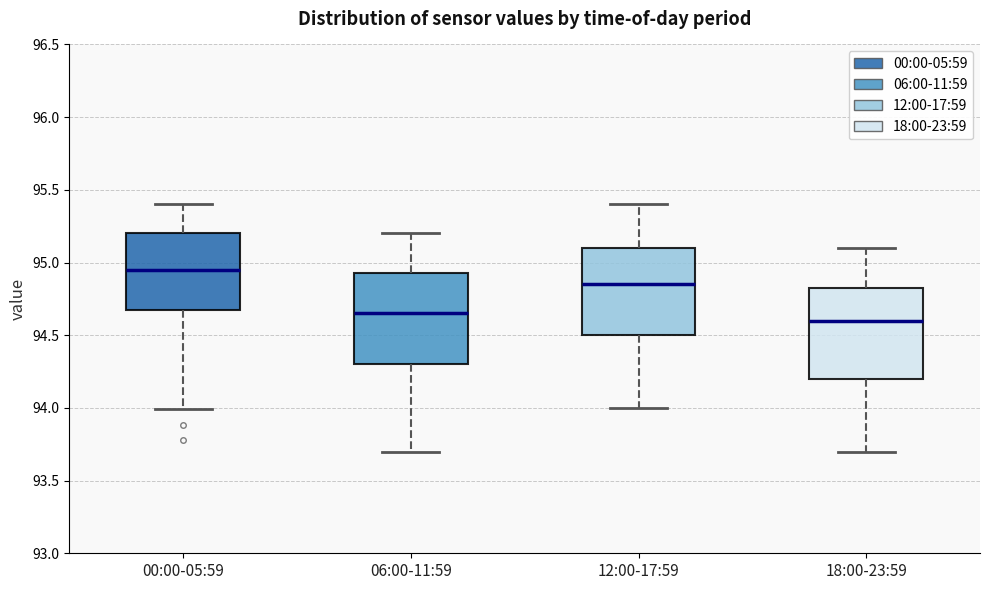

Reading left to right, transcribe this box plot: for each box, give where its median line is, the range the box spans, and where its two whiskers end, as read against the y-axis. The values are not printed on the chart, so give them approximately, as read against the axis.

00:00-05:59: median 94.95, box 94.65 to 95.20, whiskers 94.00 to 95.40
06:00-11:59: median 94.65, box 94.30 to 94.95, whiskers 93.70 to 95.20
12:00-17:59: median 94.85, box 94.50 to 95.10, whiskers 94.00 to 95.40
18:00-23:59: median 94.60, box 94.20 to 94.85, whiskers 93.70 to 95.10